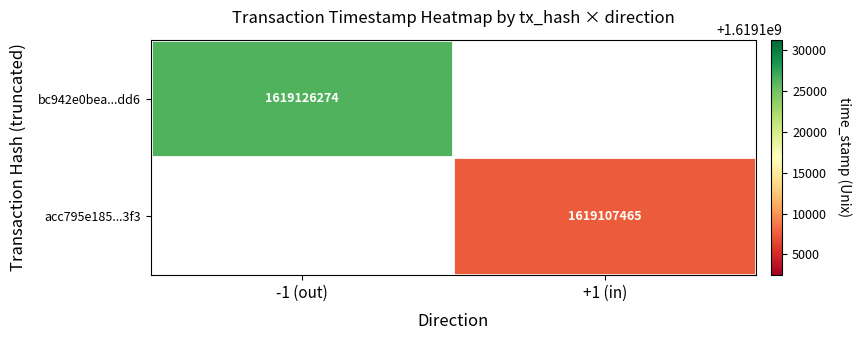

Is the value of bc942e0bea...dd6 at -1 (out) greater than the value of acc795e185...3f3 at +1 (in)?

Yes